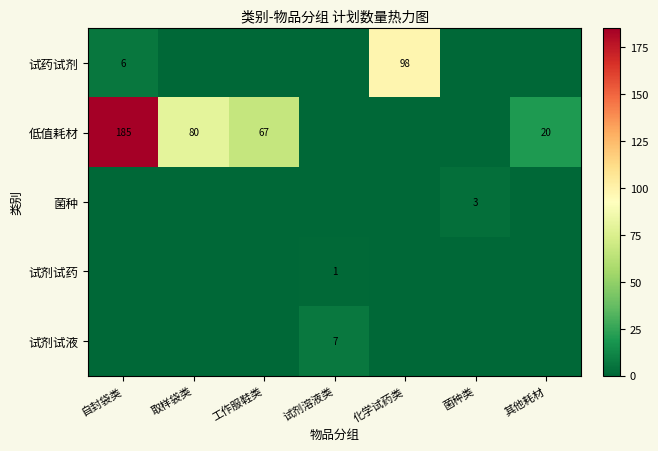

True or false: 低值耗材 has a value of 67 at 工作服鞋类.

True